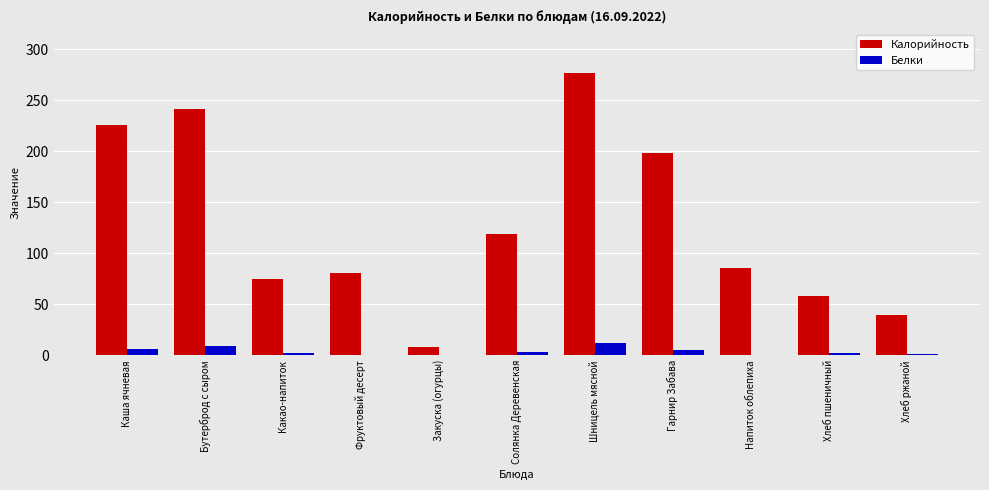

Which series has the largest total across all categories?

Калорийность